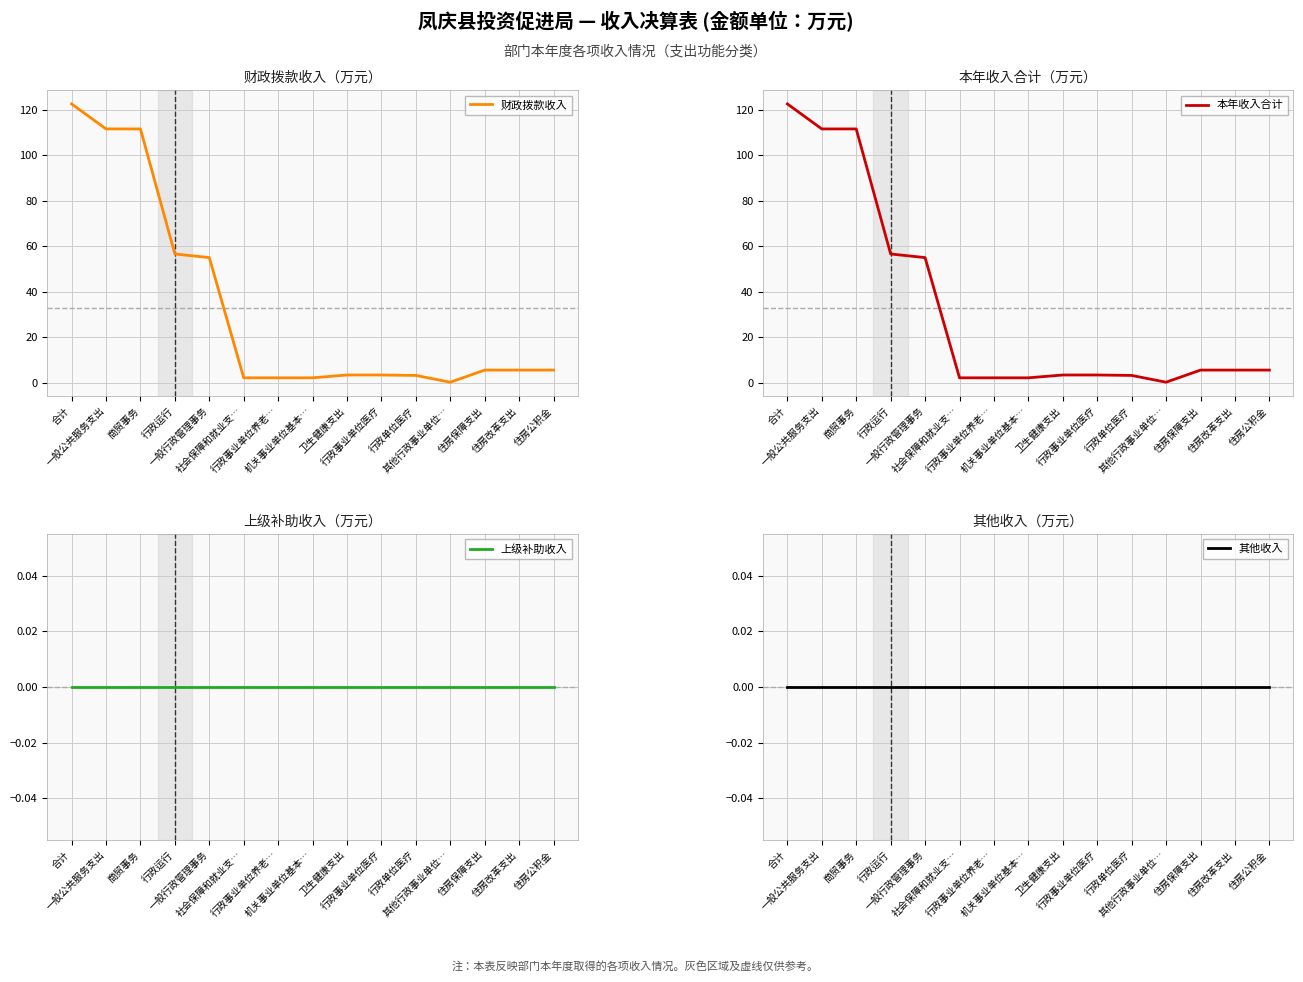

Which series has the largest range (max minus min)?

本年收入合计